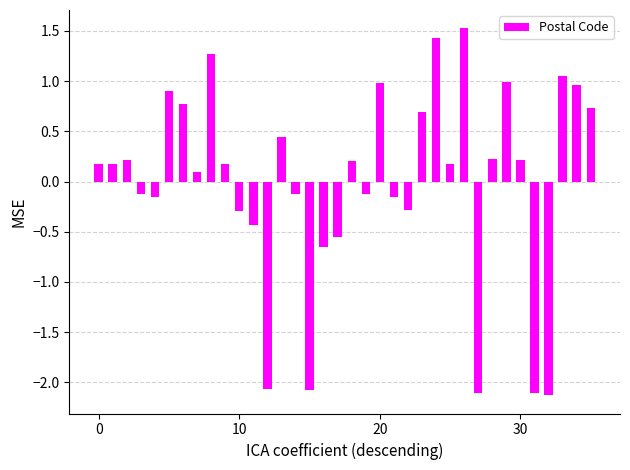

What is the minimum value shown in the chart?

-2.1